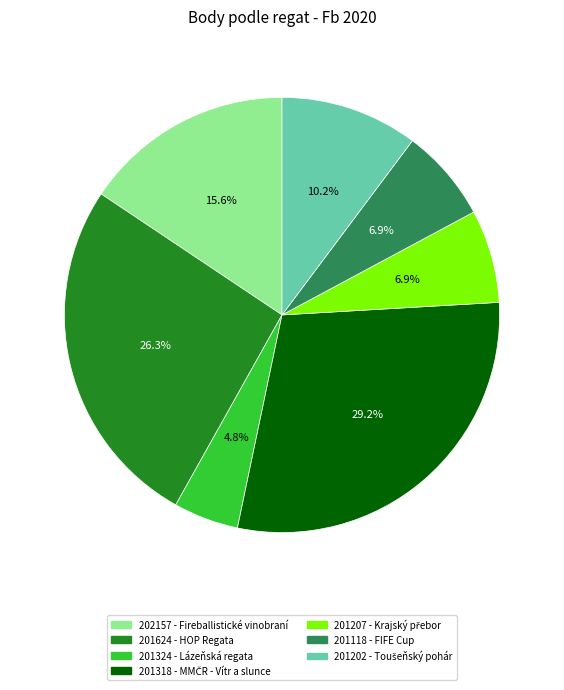

How many segments does this pie chart have?

7